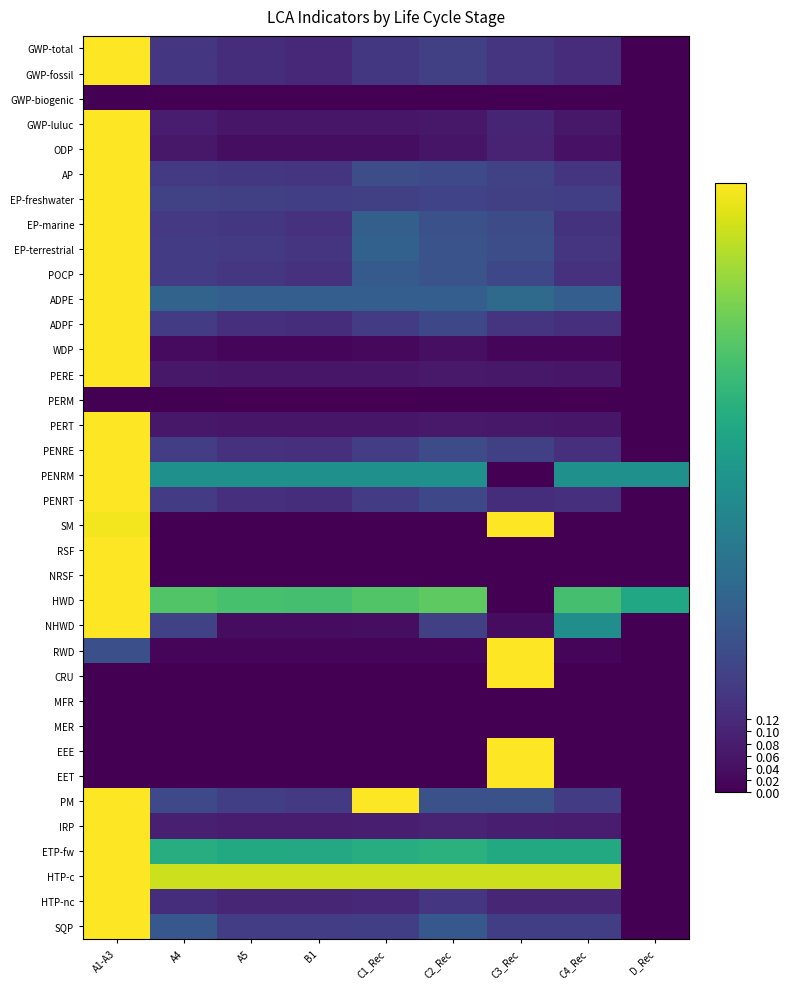

List the series in order of their peak value, highest first.

GWP-total, GWP-fossil, GWP-luluc, ODP, AP, EP-freshwater, EP-marine, EP-terrestrial, POCP, ADPE, ADPF, WDP, PERE, PERT, PENRE, PENRM, PENRT, SM, RSF, NRSF, HWD, NHWD, RWD, CRU, EEE, EET, PM, IRP, ETP-fw, HTP-c, HTP-nc, SQP, GWP-biogenic, PERM, MFR, MER